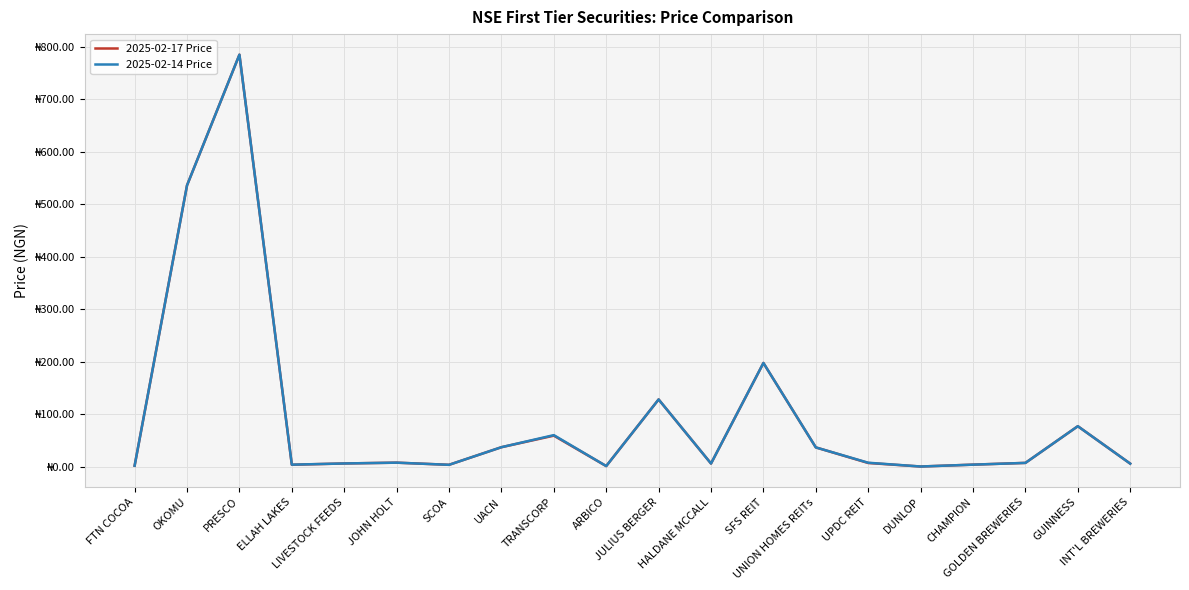

Reading left to right, transcribe all the data shown in this chart.

2025-02-17 Price: 1.7	536.0	785.0	3.6	6.0	7.5	3.4	37.0	59.0	1.0	128.0	5.9	197.5	36.6	6.9	0.2	3.8	7.1	77.0	5.7
2025-02-14 Price: 1.7	536.0	785.0	3.7	6.0	7.5	3.4	37.0	60.0	1.0	128.0	5.9	197.5	36.6	7.4	0.2	3.8	7.1	77.0	5.7